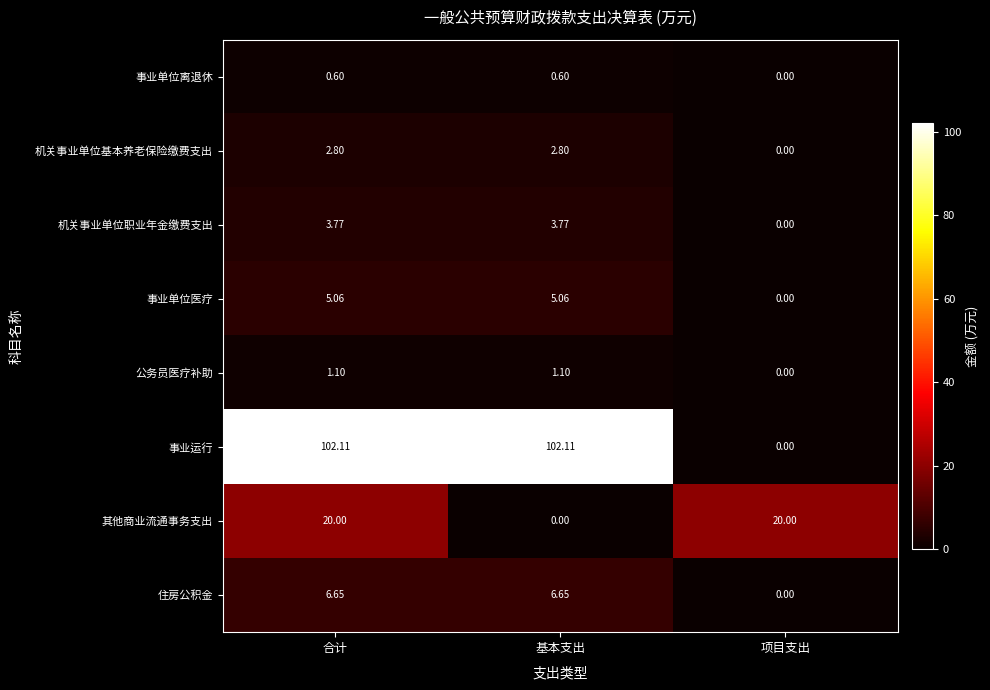

Between 基本支出 and 项目支出, which series saw the biggest shift?

事业运行